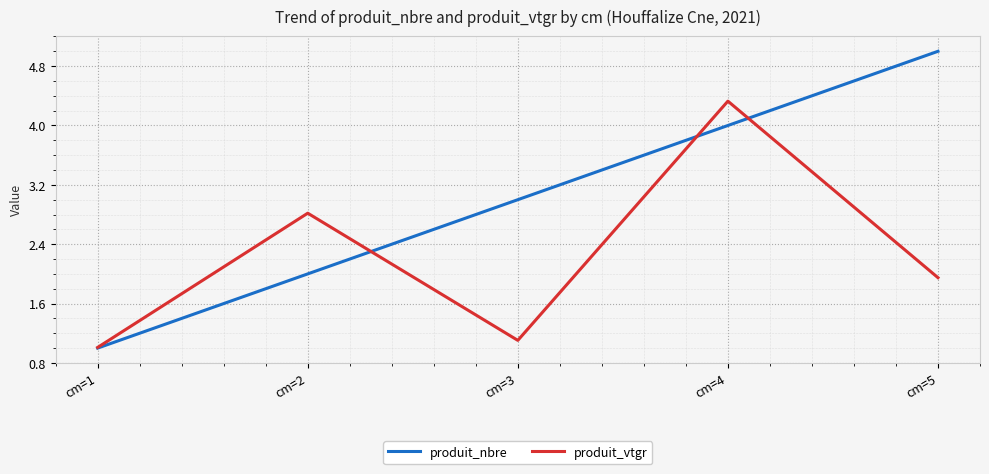

True or false: produit_nbre has more than 2 points higher than both neighbors.

False